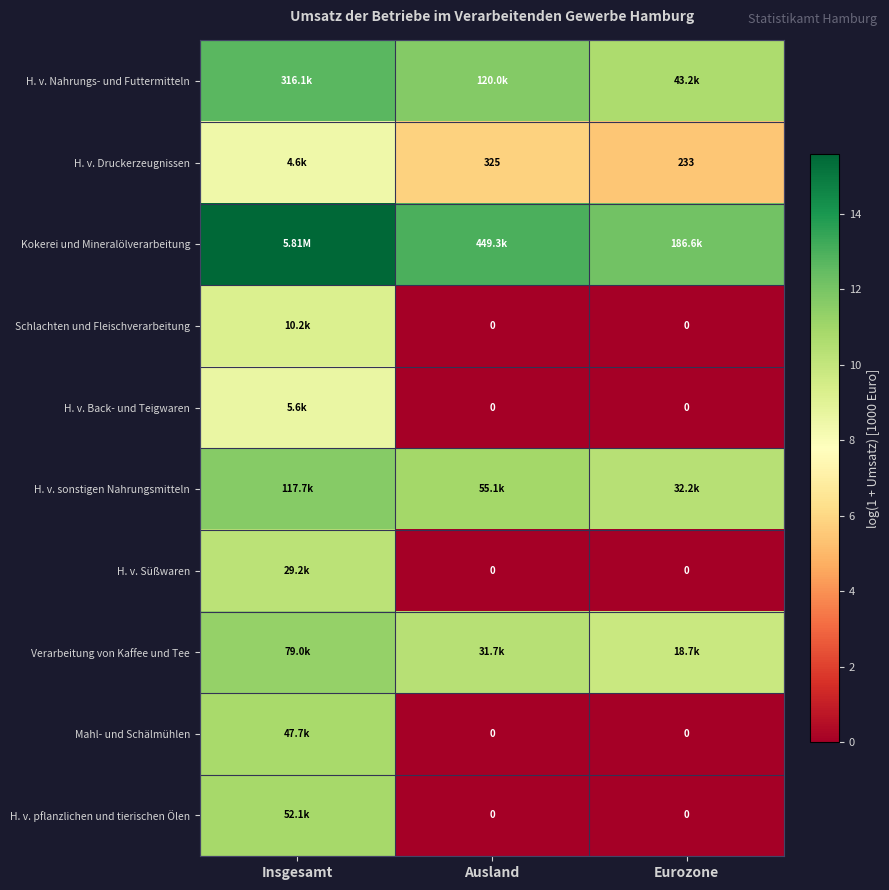

Which label corresponds to the smallest value in the chart?

Ausland